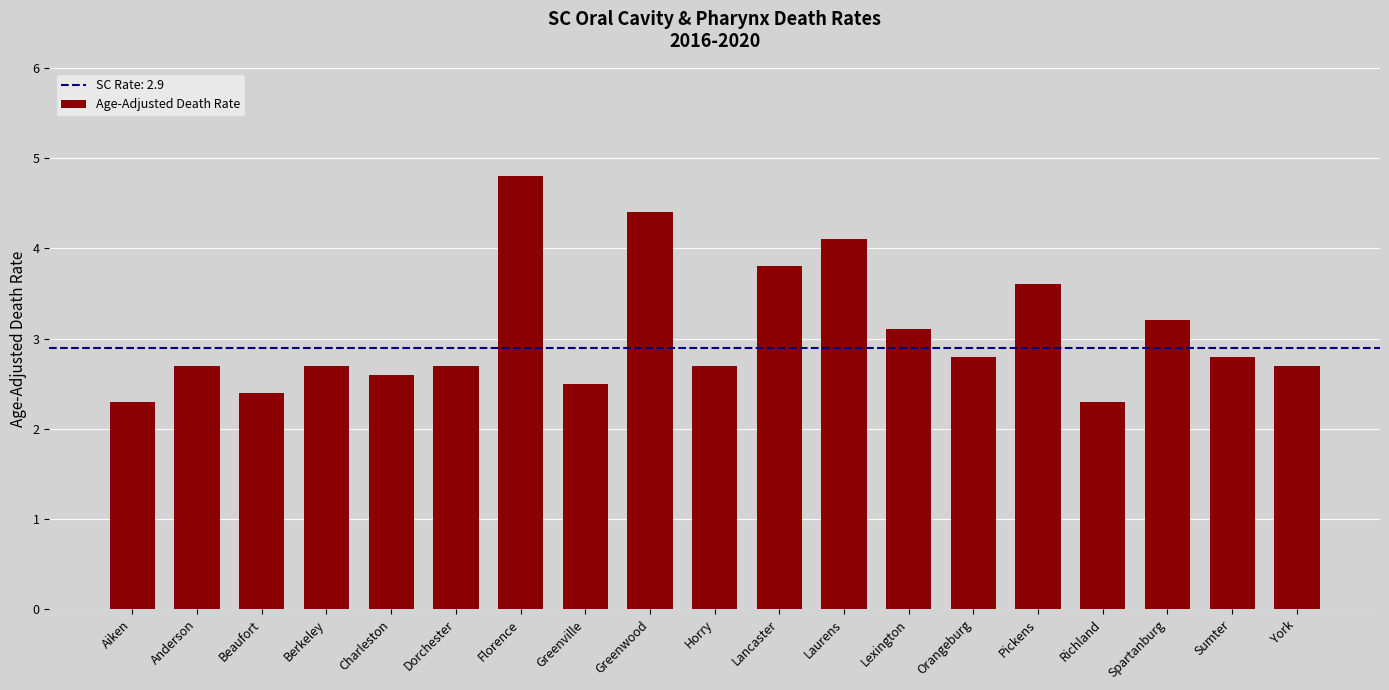

Count the number of data series in this chart.

1